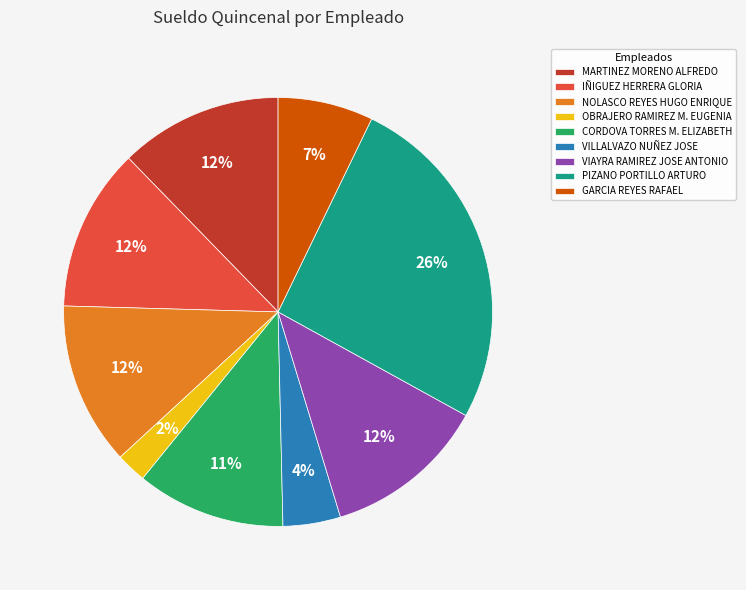

Which slice is the smallest?

OBRAJERO RAMIREZ M. EUGENIA